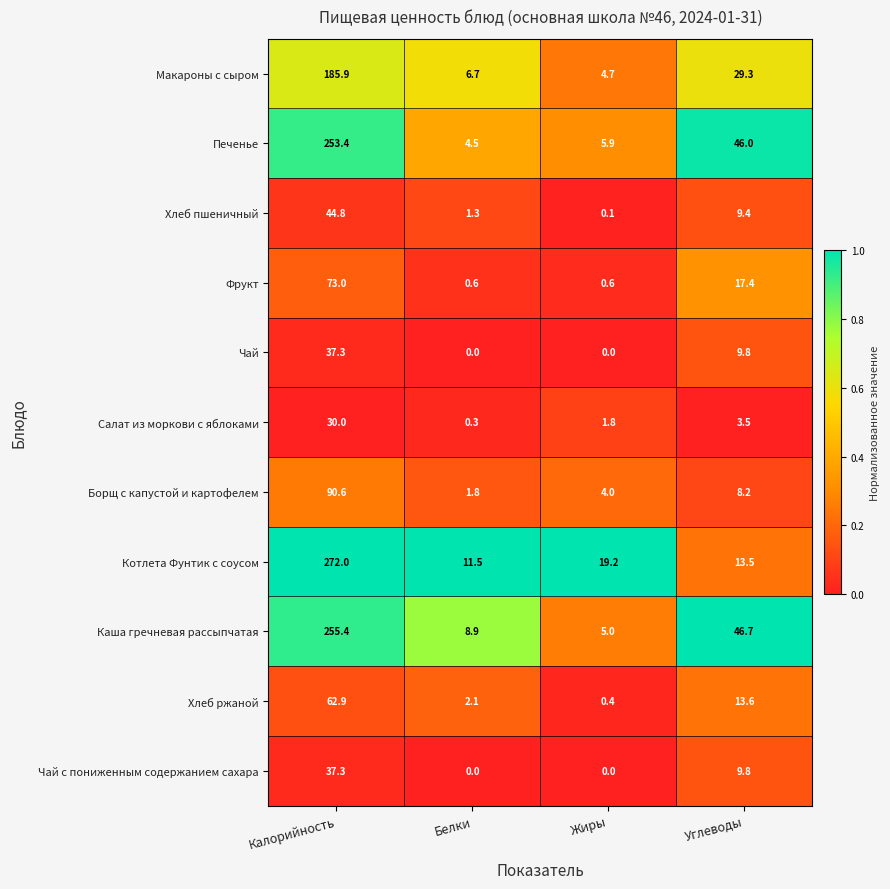

What is the spread (max minus min) of values at Калорийность?

242.0